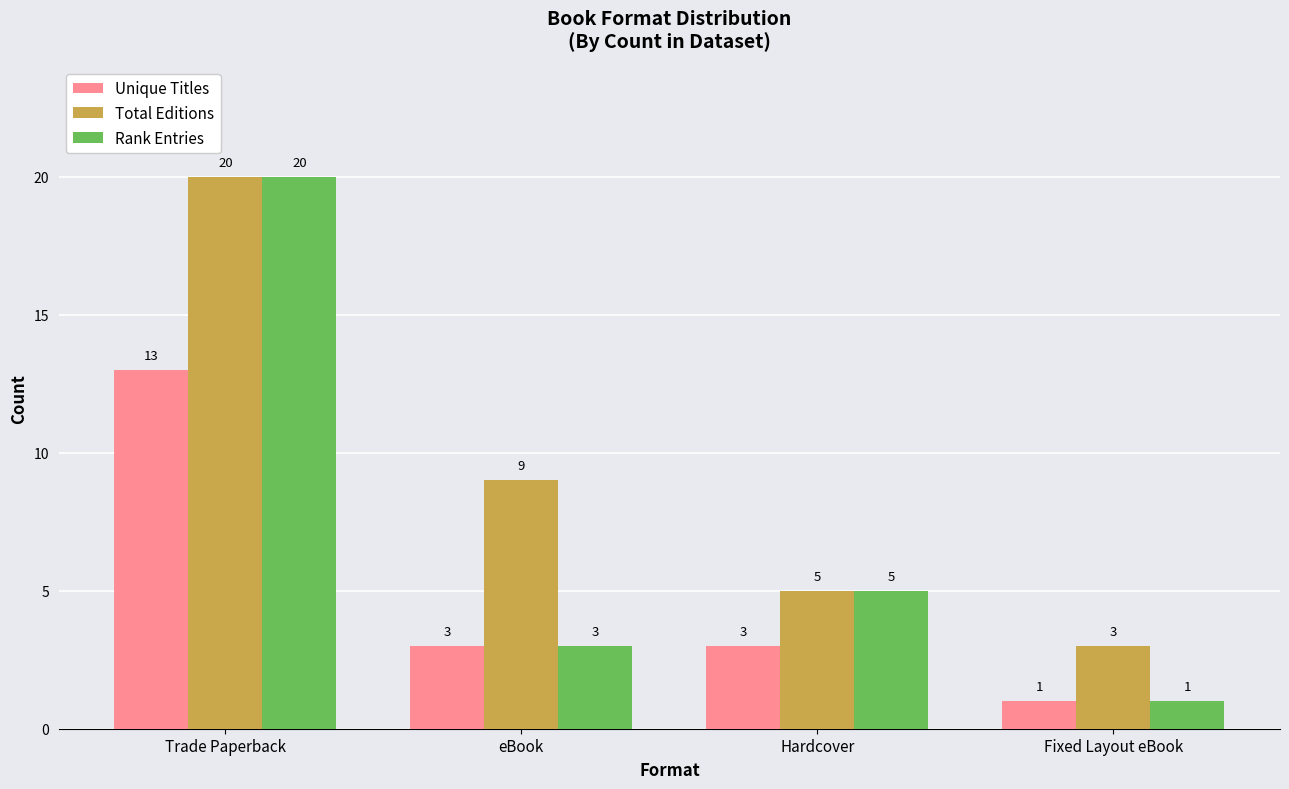

How many groups of bars are there?

4